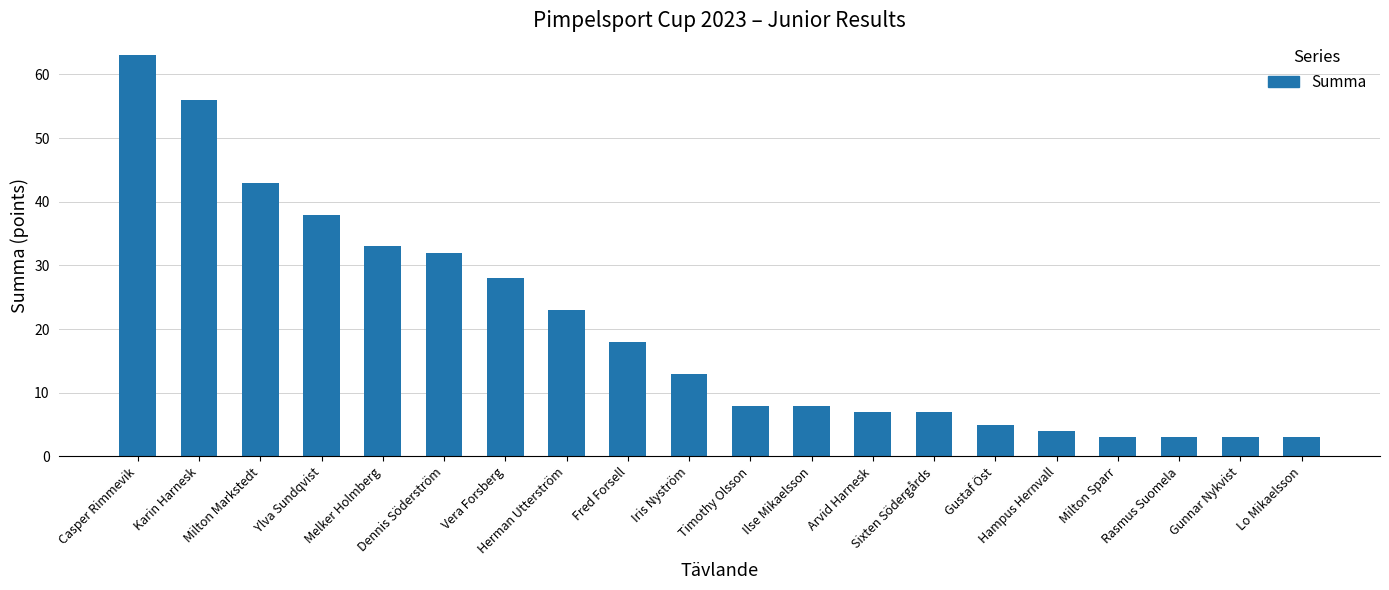

What is the difference between the second highest and minimum values?

53